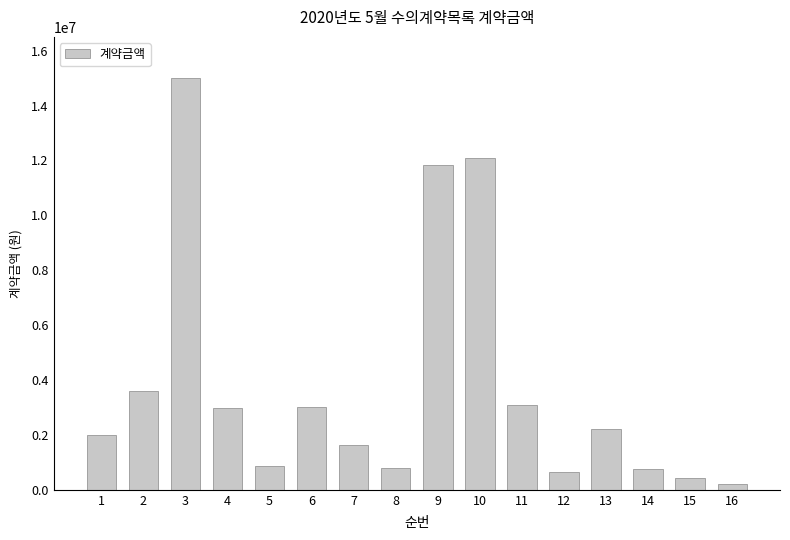

Approximately how many times larger is the value at 2 compared to 14?

4.7